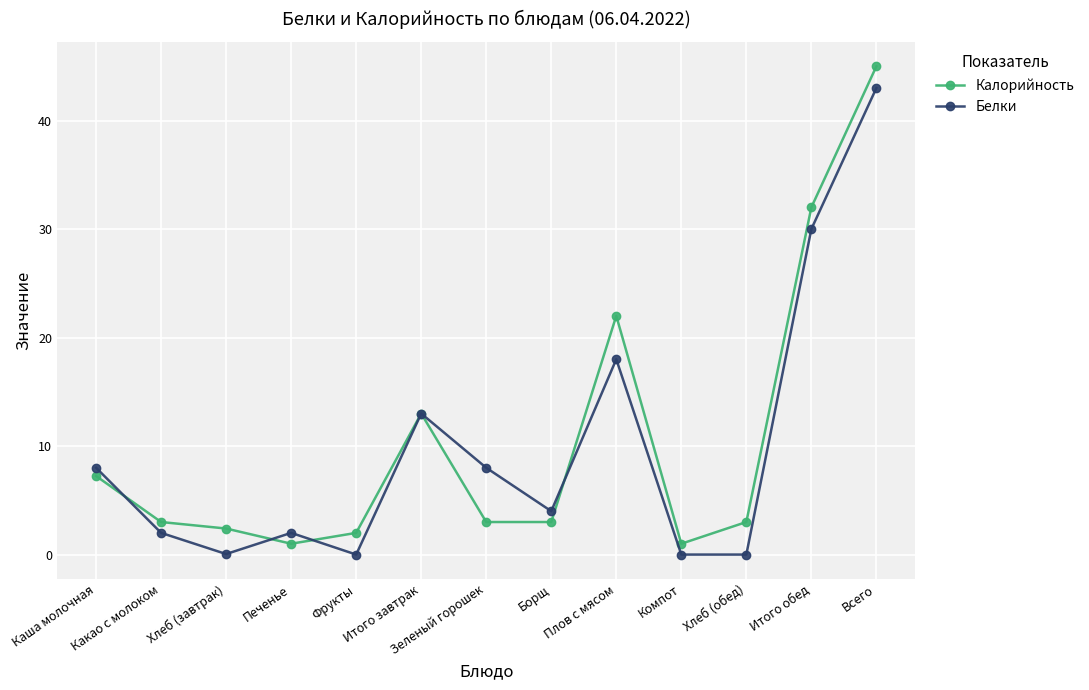

What is the label of the 6th point from the left?

Итого завтрак